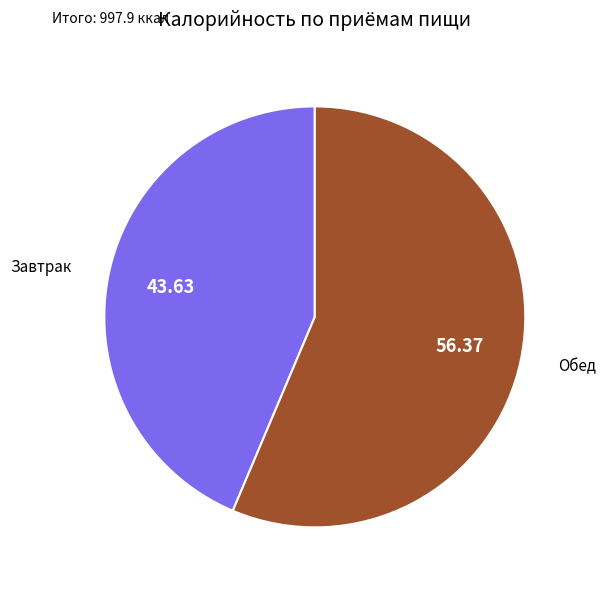

Which has a higher value, Завтрак or Обед?

Обед